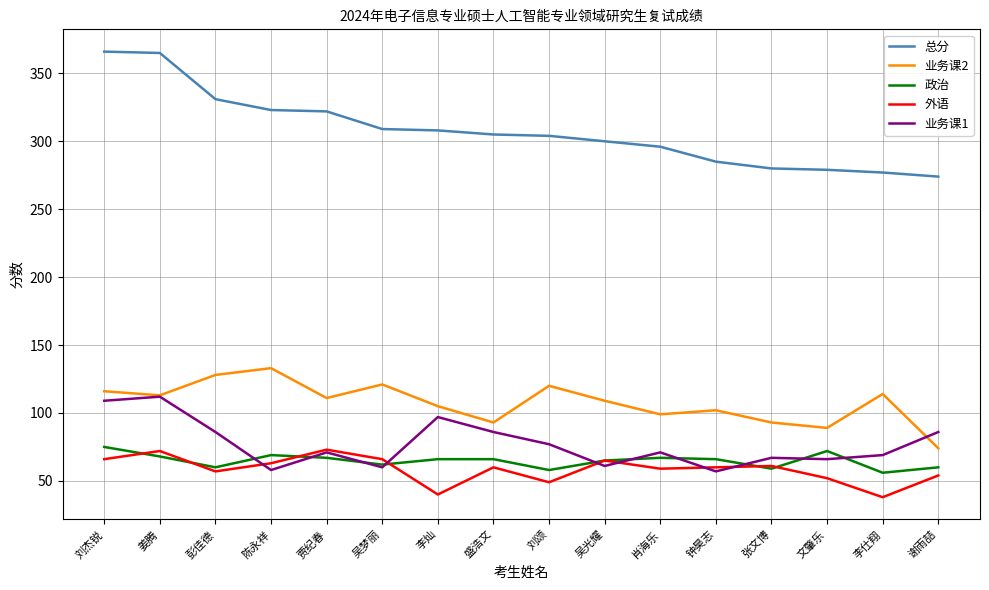

Which series changed the most between 刘杰锐 and 钟昊志?

总分